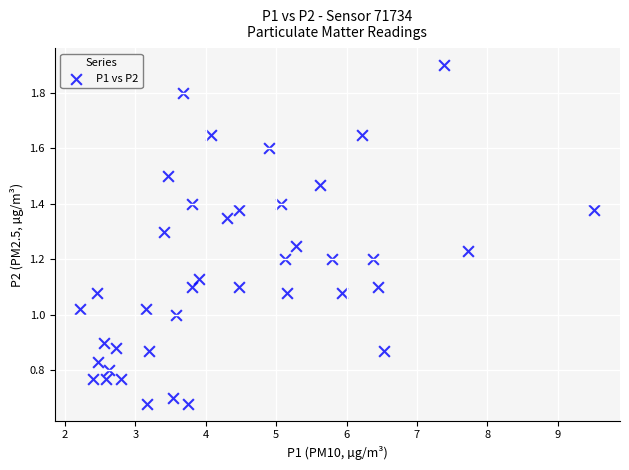

What is the range of X values (max minus min)?

7.3